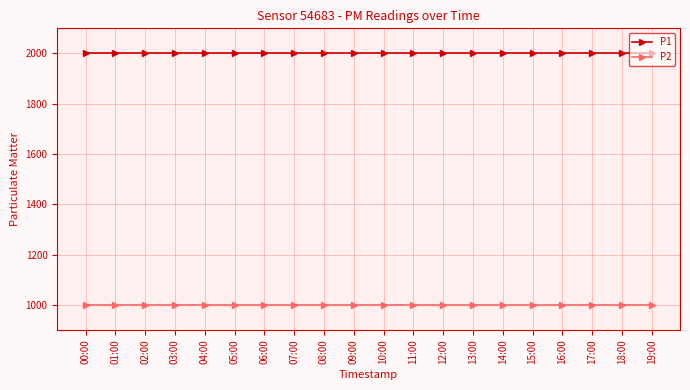

What is the minimum value shown in the chart?

999.9